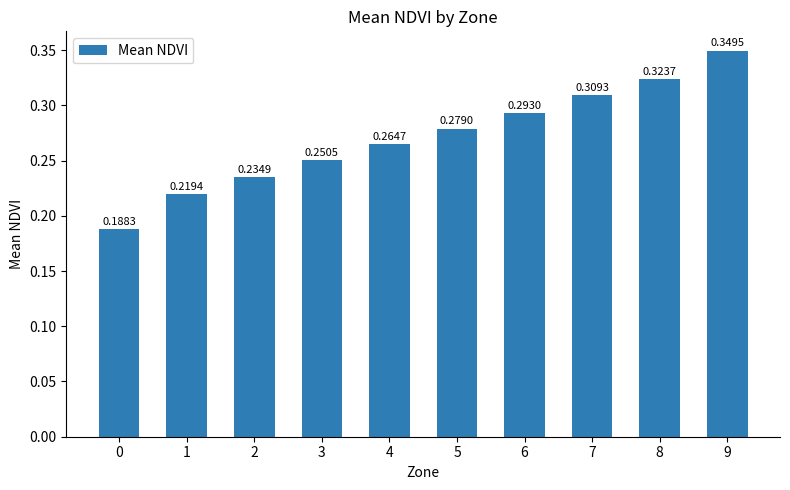

Between 1 and 6, which is larger?

6